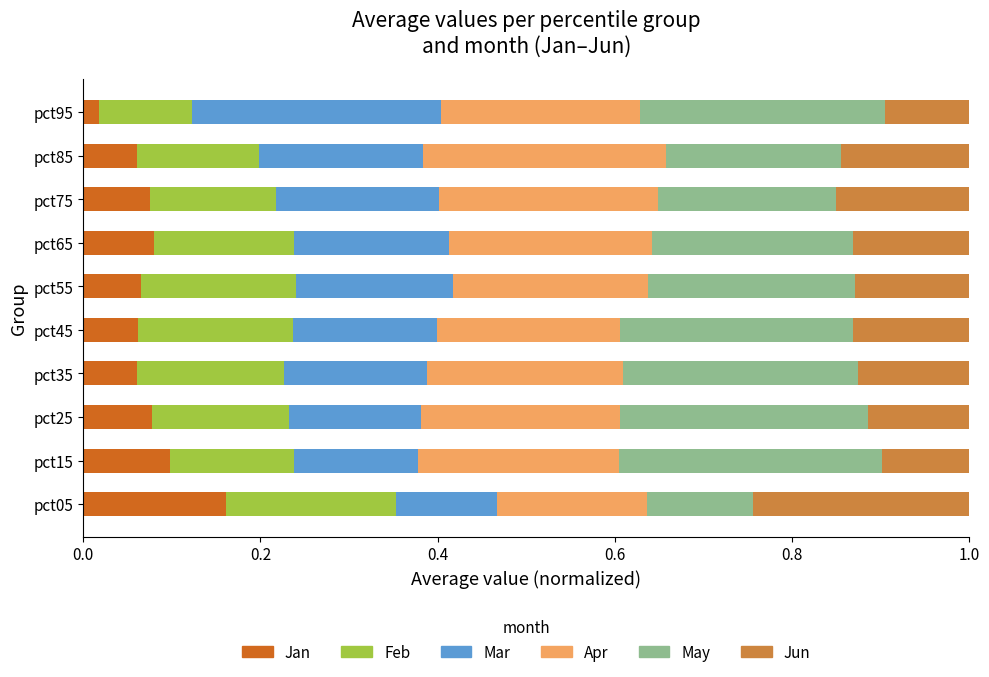

What is the total value across all series at pct15?

1.0